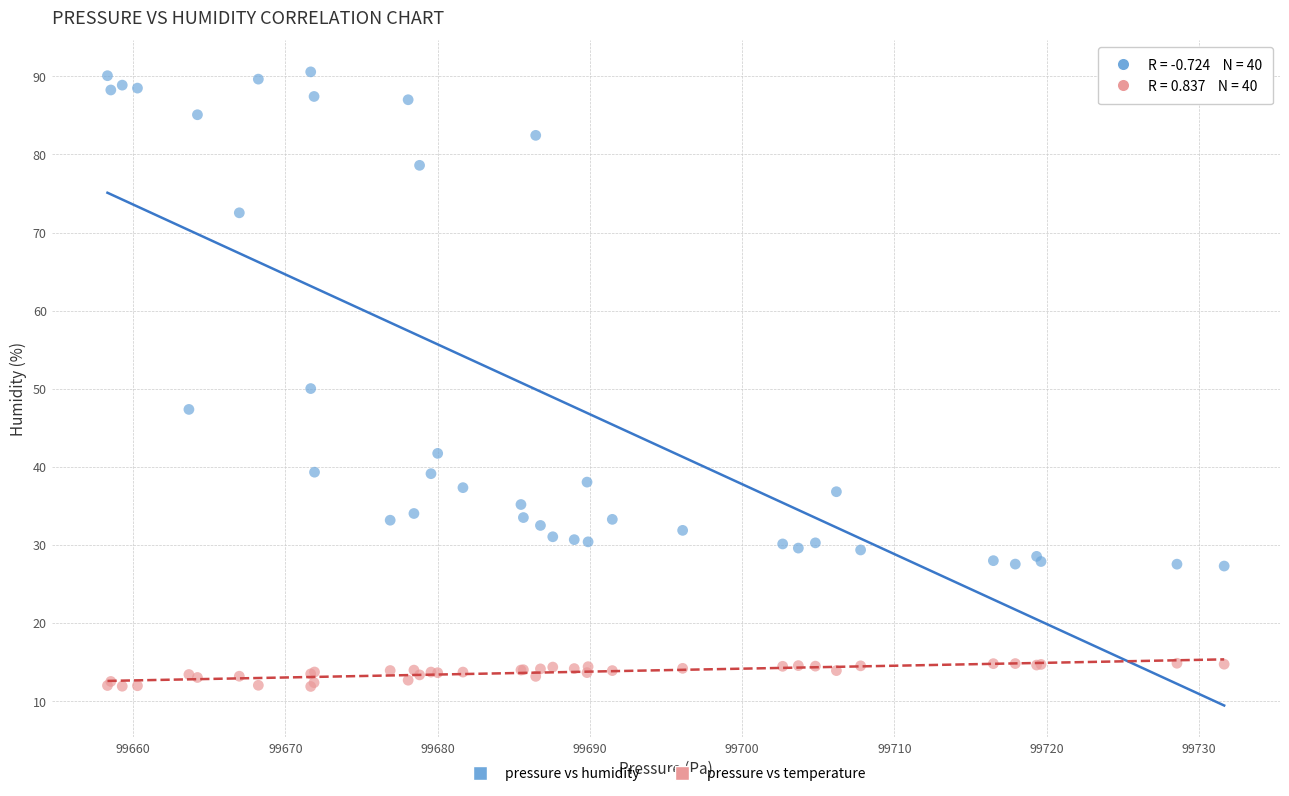

Which series has the largest Y range (max minus min)?

pressure vs humidity